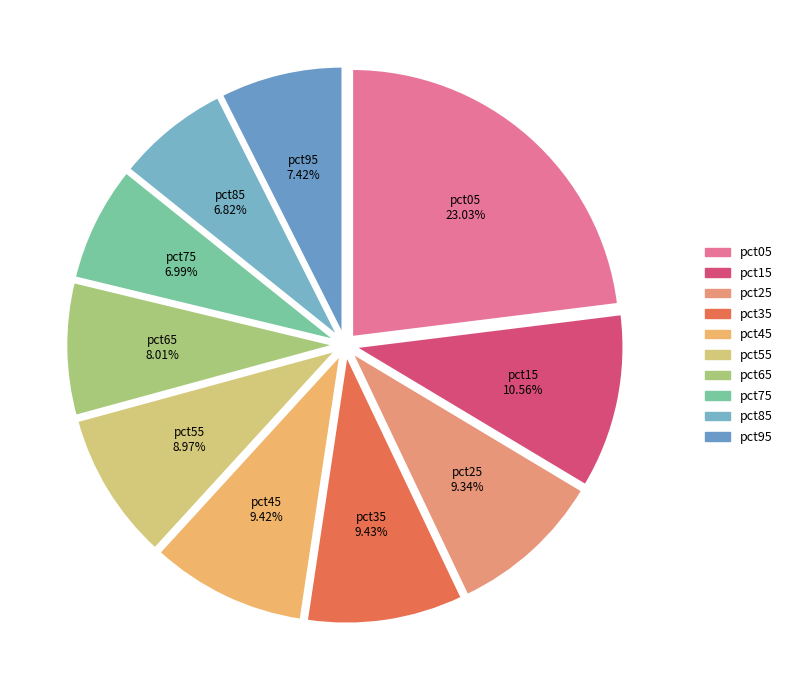

What percentage is the pct75 slice, to the nearest percent?

7%